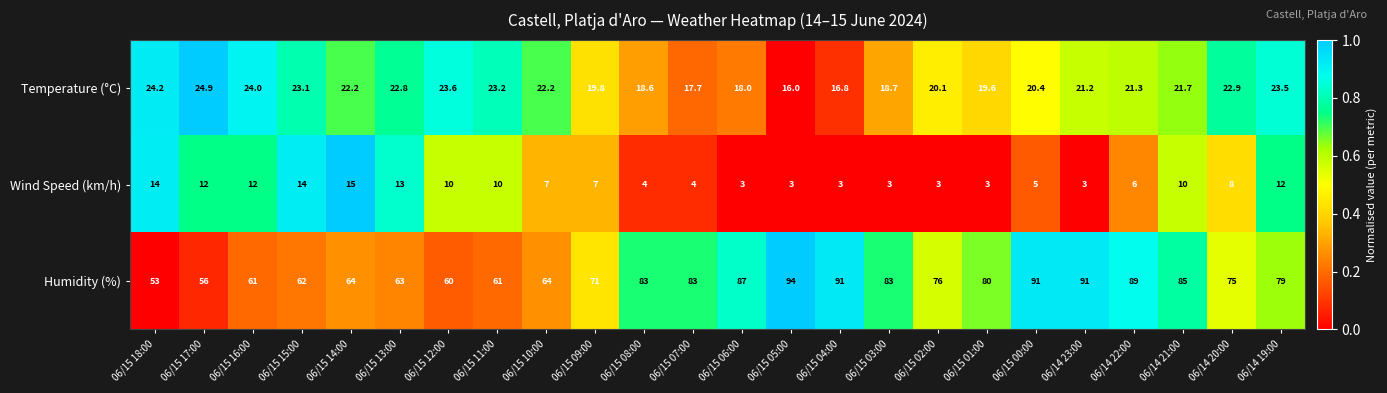

At 06/15 08:00, list the series in order from smallest to largest.

Wind Speed (km/h), Temperature (°C), Humidity (%)